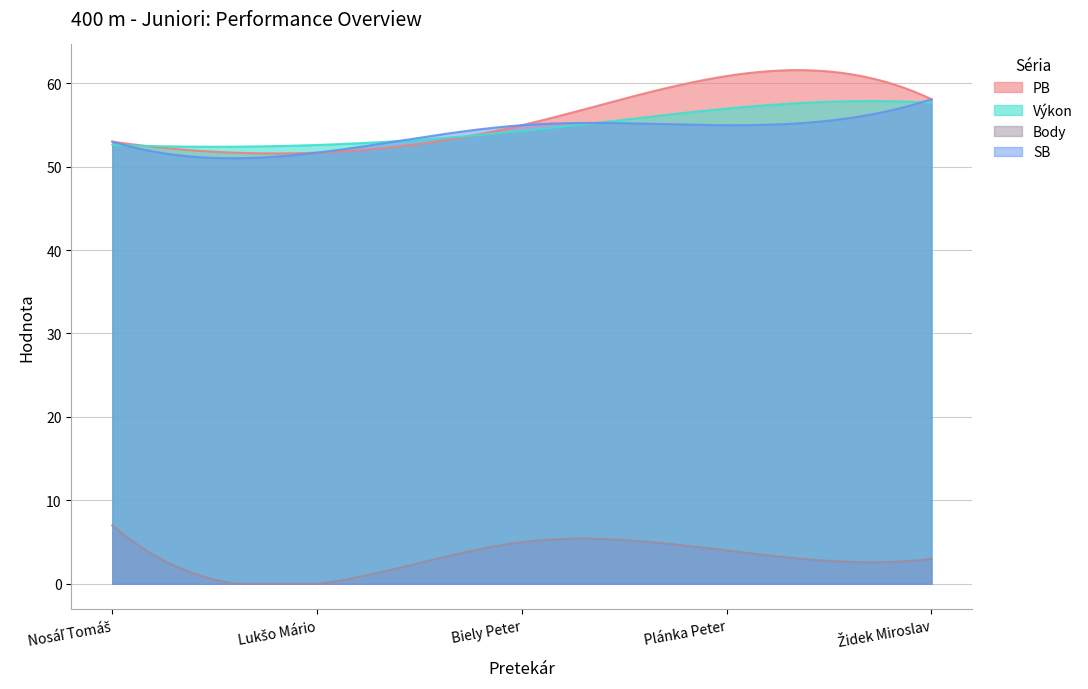

Reading left to right, extract all data points from this chart.

PB: 53.0	51.7	55.0	60.9	58.1
Výkon: 52.6	52.6	54.3	57.0	57.6
Body: 7.0	0.0	5.0	4.0	3.0
SB: 53.0	51.7	55.0	55.0	58.1